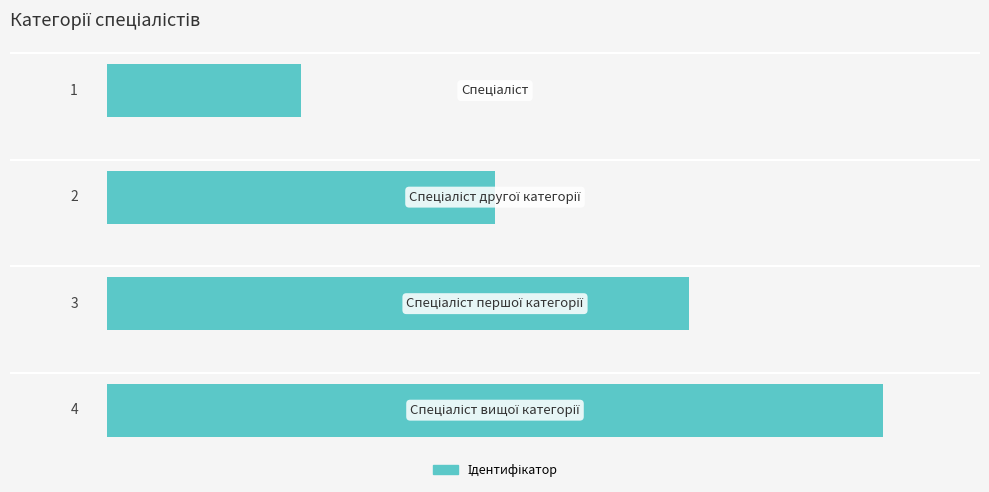

What is the greatest value displayed?

4